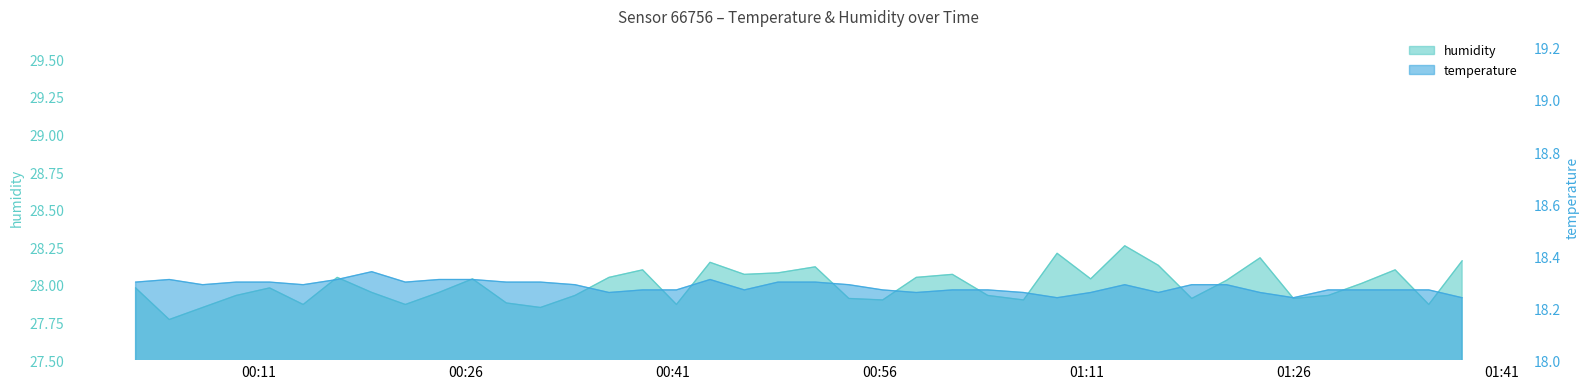

What is the total value across all series at 2023-03-01T00:43:42?

46.5